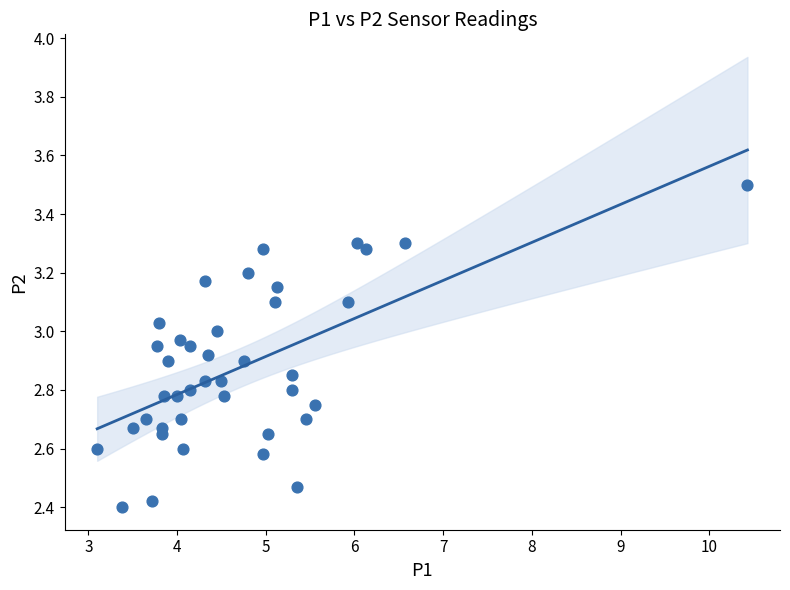

What is the range of Y values (max minus min)?

1.1